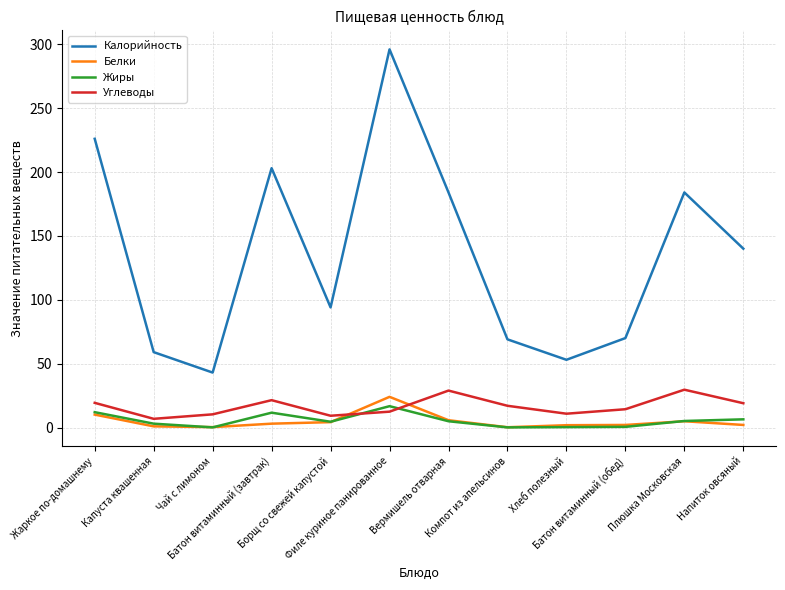

What is the total value across all series at Компот из апельсинов?

86.3